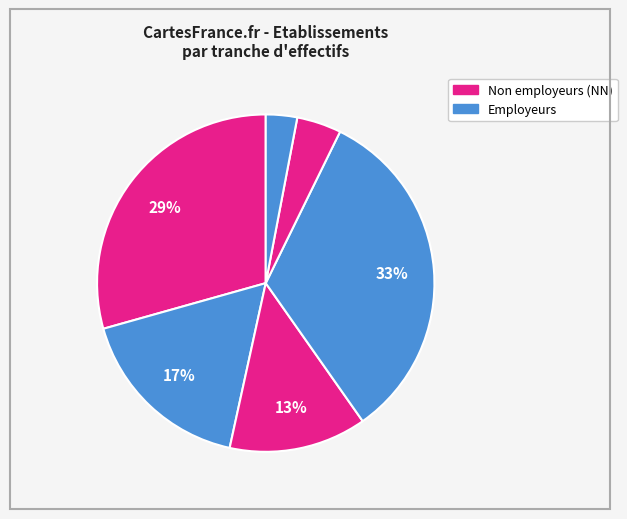

Is there any slice that represents more than half of the pie?

No